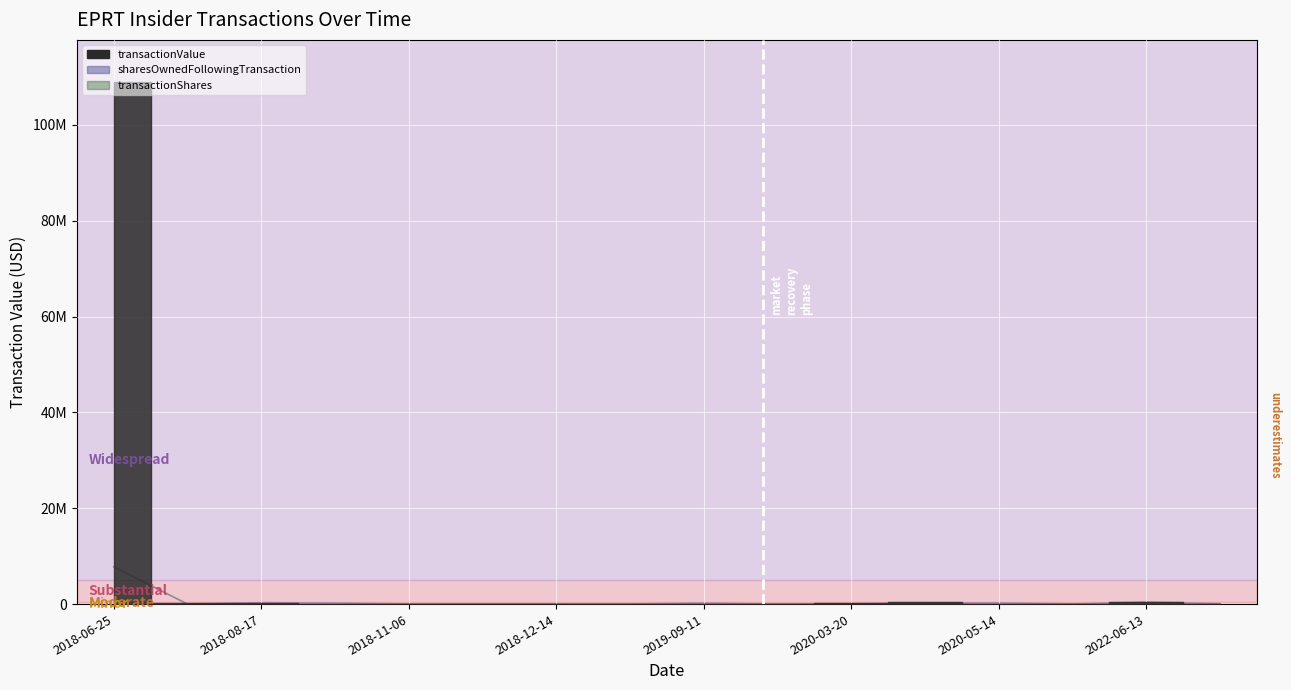

How many lines are shown in the chart?

2